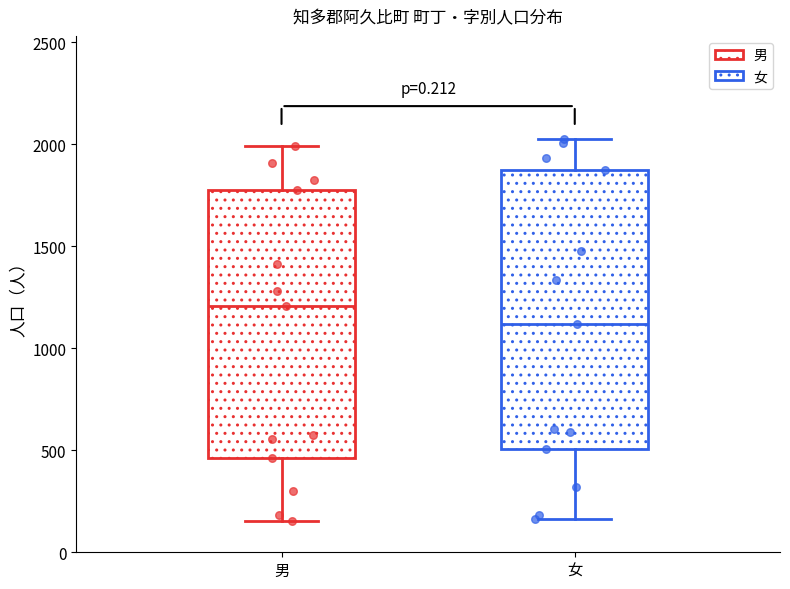

Reading left to right, read every box against the y-axis: the position of its median line, the range the box covers, and the ends of its whiskers. The values are not printed on the chart, so give them approximately, as read against the axis.

男: median 1200, box 450 to 1800, whiskers 150 to 2000
女: median 1100, box 500 to 1850, whiskers 150 to 2050